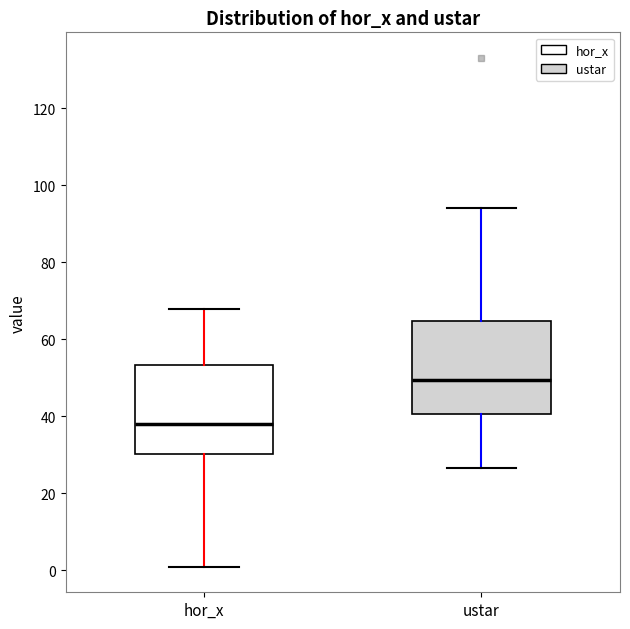

Where does the lower whisker of the box for hor_x end on the y-axis? The values are not printed on the chart, so give them approximately, as read against the axis.

0